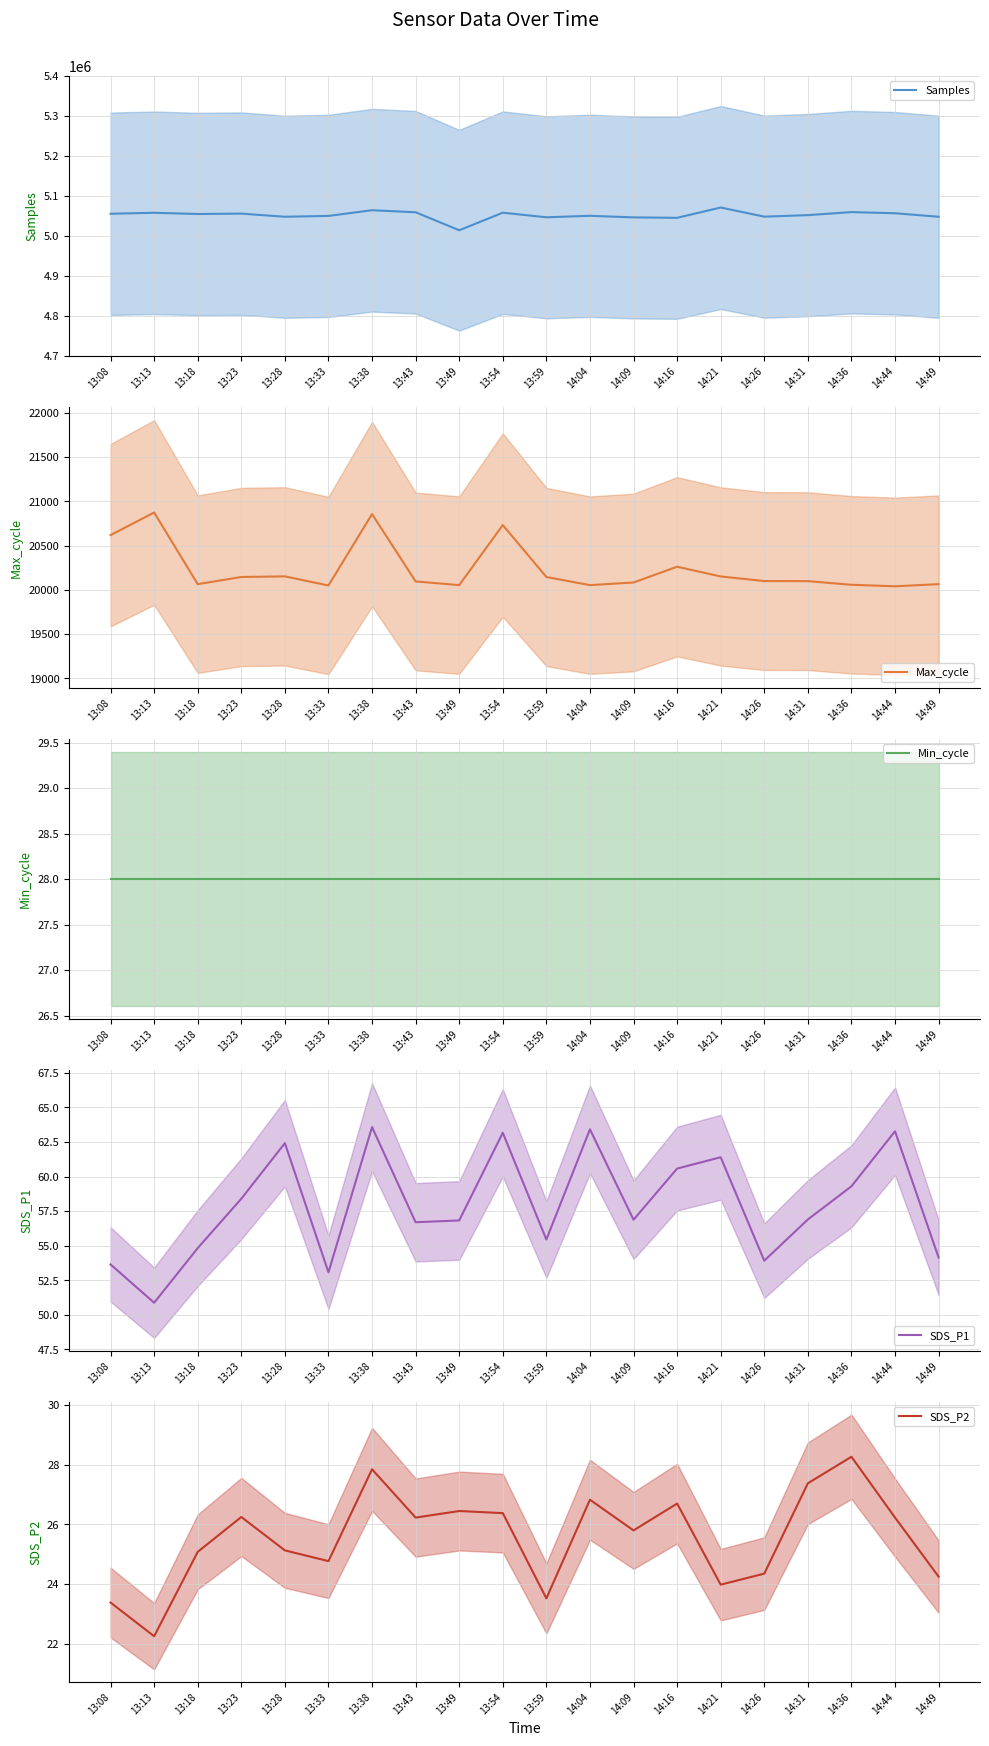

True or false: Max_cycle and SDS_P2 intersect in this chart.

False